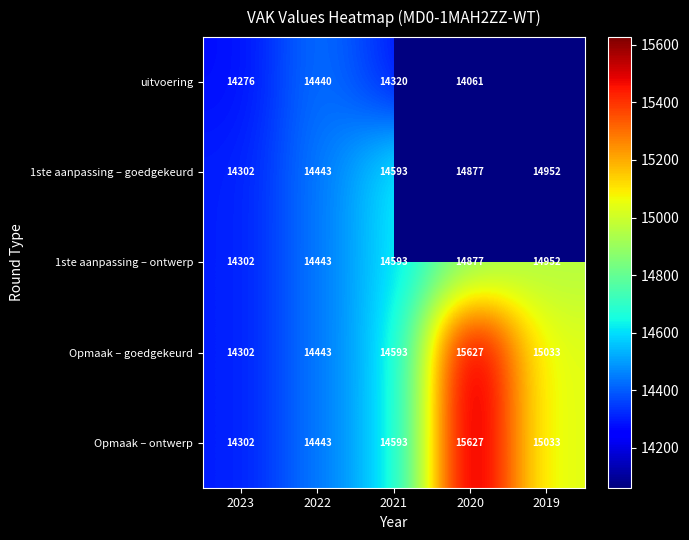

The Opmaak – goedgekeurd series shows 19067 at 2022. True or false?

False